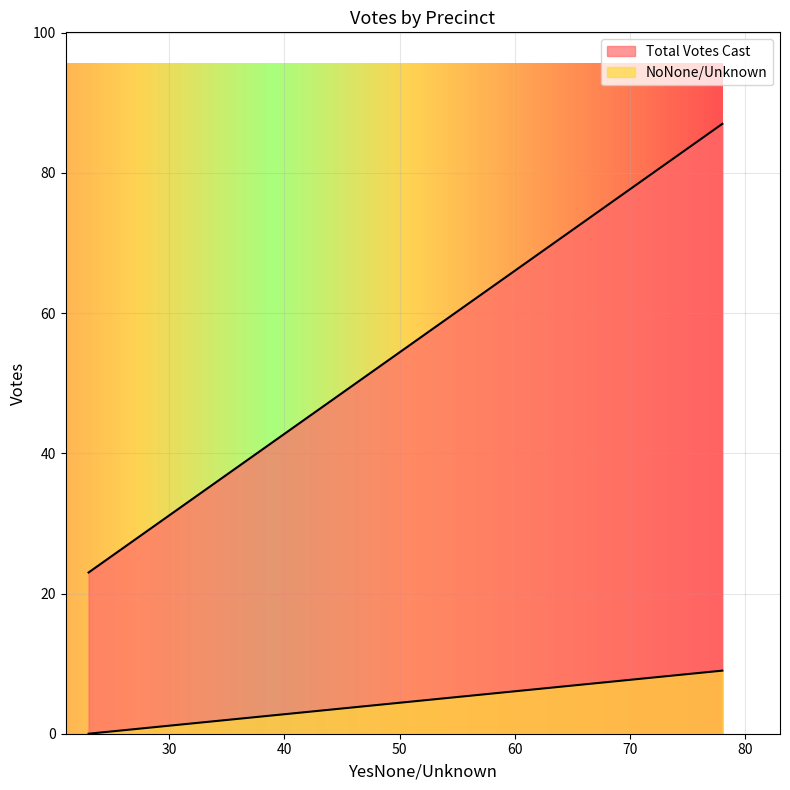

Between 16 and 19, which series saw the biggest shift?

Total Votes Cast